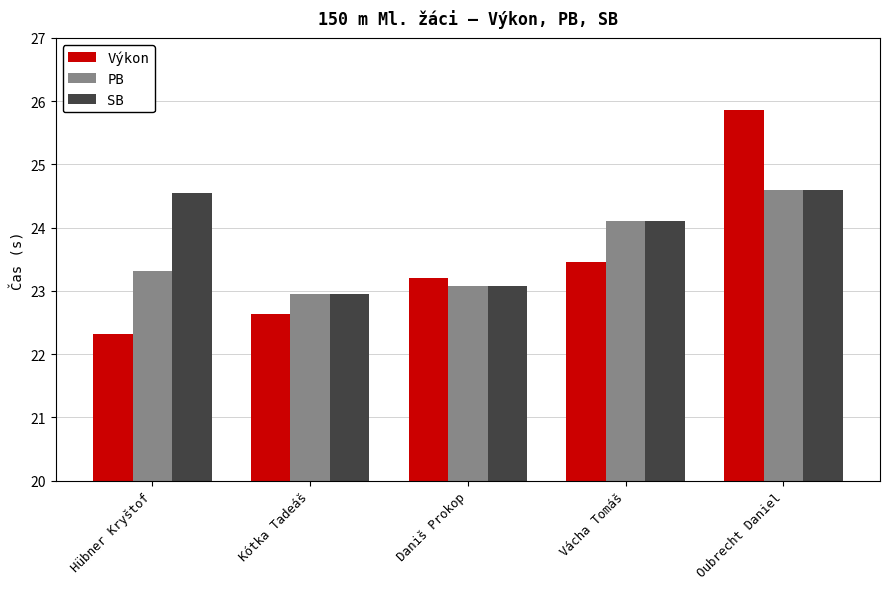

Rank the series by their average value, from lowest to highest.

Výkon, PB, SB